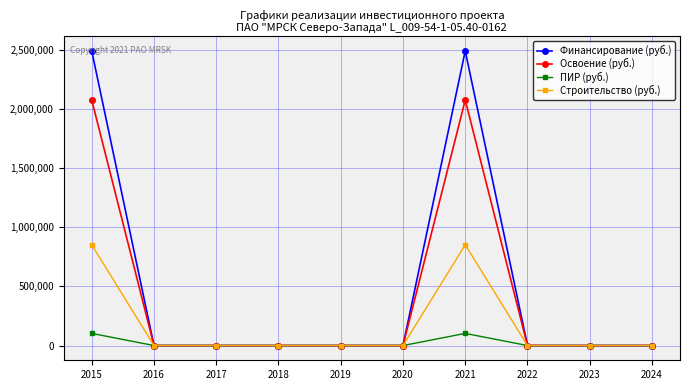

Rank the series by their maximum value, from highest to lowest.

Финансирование (руб.), Освоение (руб.), Строительство (руб.), ПИР (руб.)